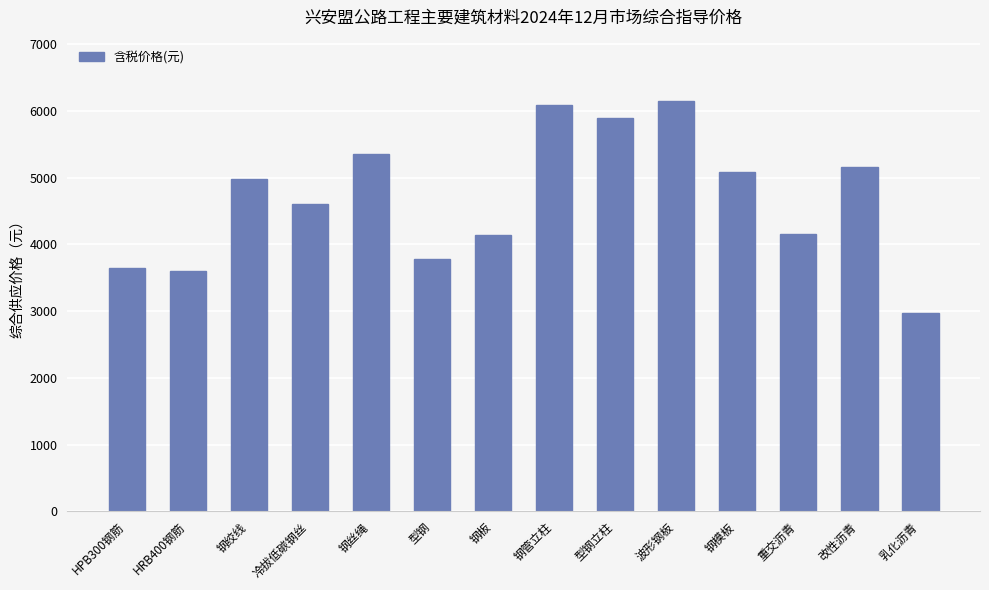

What is the smallest value displayed?

2975